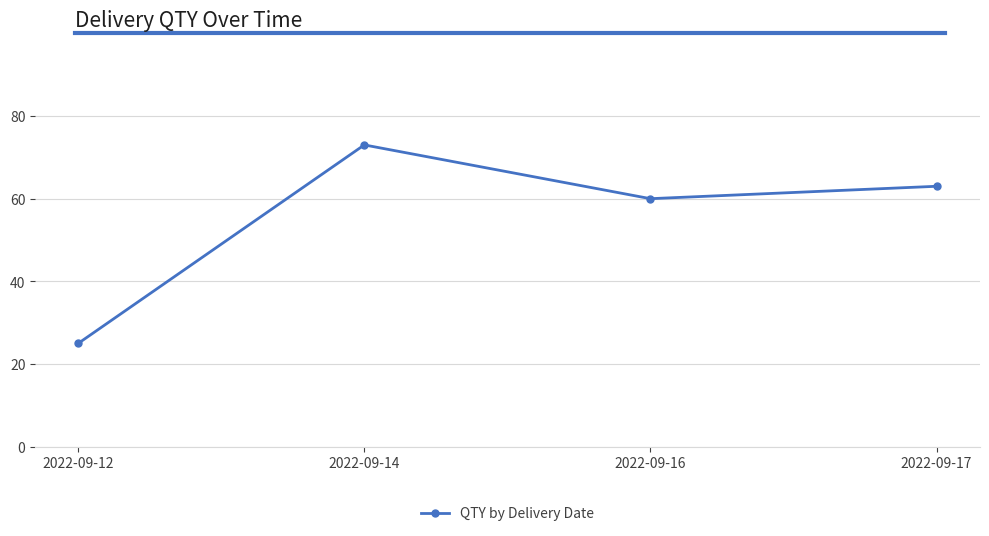

Rank the categories by value from lowest to highest.

2022-09-12, 2022-09-16, 2022-09-17, 2022-09-14